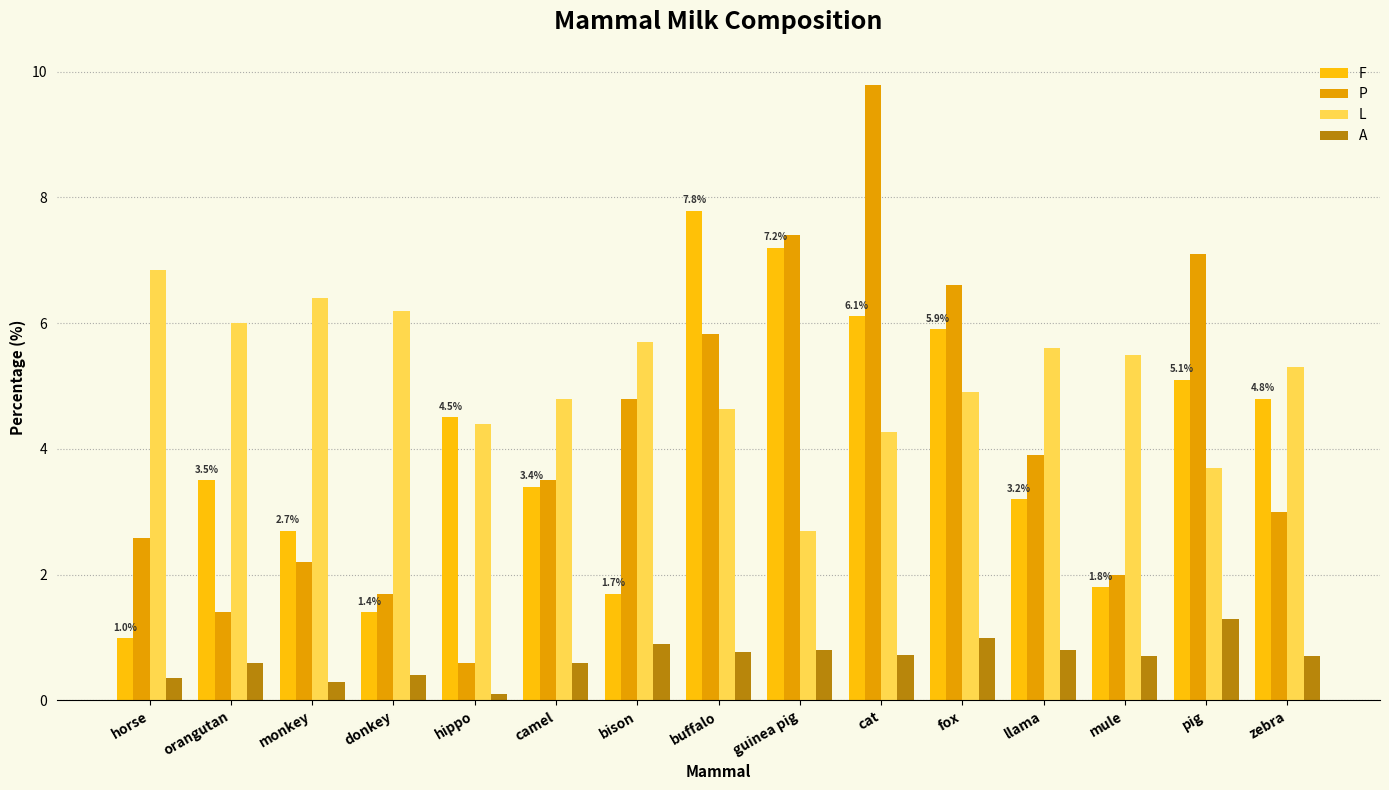

Read the A value at mule.

0.7